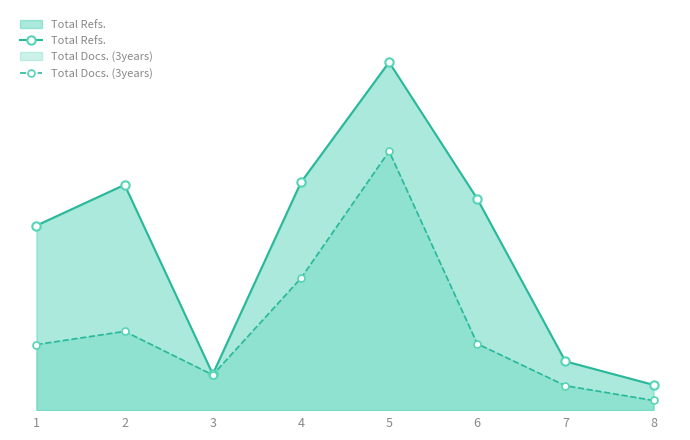

What is the total value across all series at 3?

178